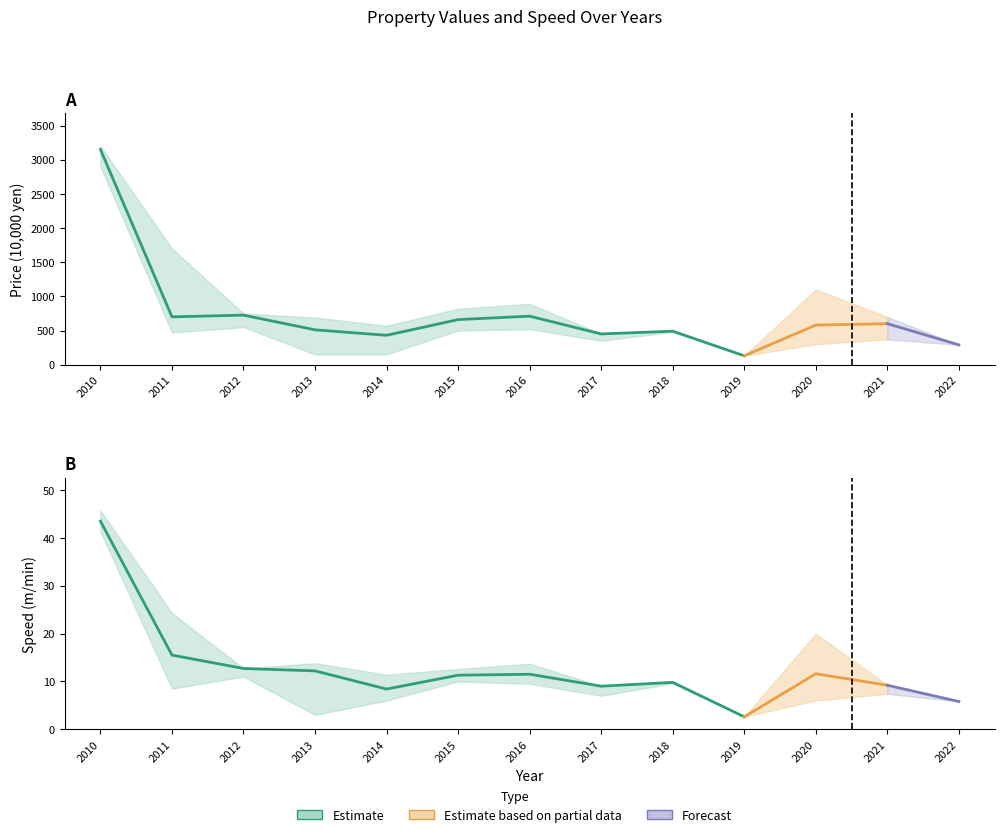

Reading left to right, list all the values displayed in this chart.

Price_low: 2010=2900.0	2011=470.0	2012=550.0	2013=150.0	2014=150.0	2015=500.0	2016=520.0	2017=350.0	2018=480.0	2019=130.0	2020=300.0	2021=370.0	2022=290.0
Price_mid: 2010=3150.0	2011=700.0	2012=725.0	2013=510.0	2014=430.0	2015=660.0	2016=710.0	2017=450.0	2018=490.0	2019=130.0	2020=580.0	2021=600.0	2022=290.0
Price_high: 2010=3200.0	2011=1700.0	2012=750.0	2013=690.0	2014=570.0	2015=820.0	2016=890.0	2017=450.0	2018=500.0	2019=130.0	2020=1100.0	2021=700.0	2022=290.0
Speed_low: 2010=41.3	2011=8.5	2012=11.0	2013=3.0	2014=6.0	2015=10.0	2016=9.5	2017=7.0	2018=9.6	2019=2.6	2020=6.0	2021=7.4	2022=5.8
Speed_mid: 2010=43.5	2011=15.5	2012=12.7	2013=12.2	2014=8.4	2015=11.3	2016=11.5	2017=9.0	2018=9.8	2019=2.6	2020=11.6	2021=9.2	2022=5.8
Speed_high: 2010=45.7	2011=24.3	2012=12.7	2013=13.8	2014=11.4	2015=12.6	2016=13.7	2017=9.0	2018=10.0	2019=2.6	2020=20.0	2021=9.2	2022=5.8